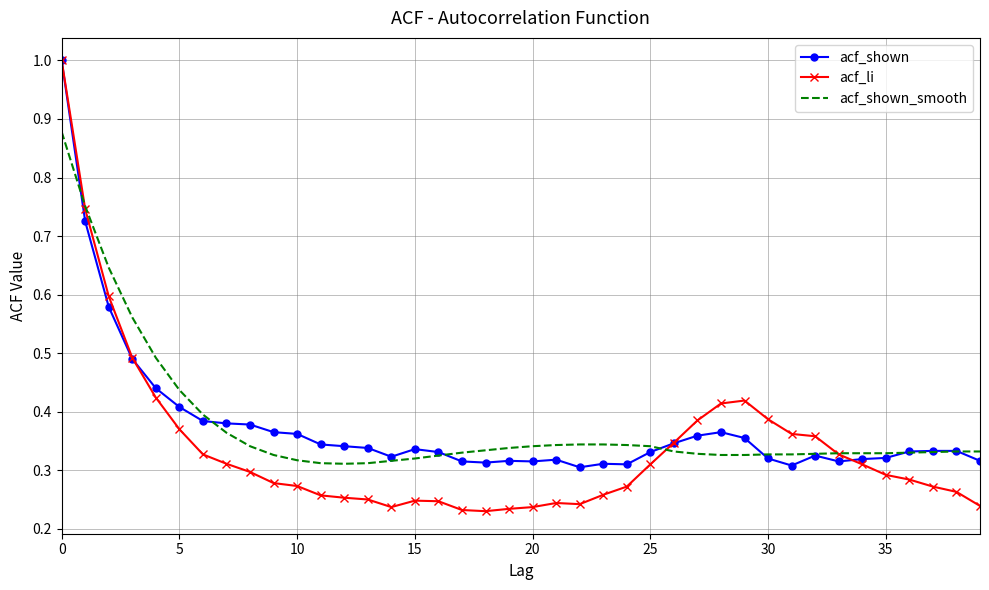

Which series has the widest spread of values?

acf_li